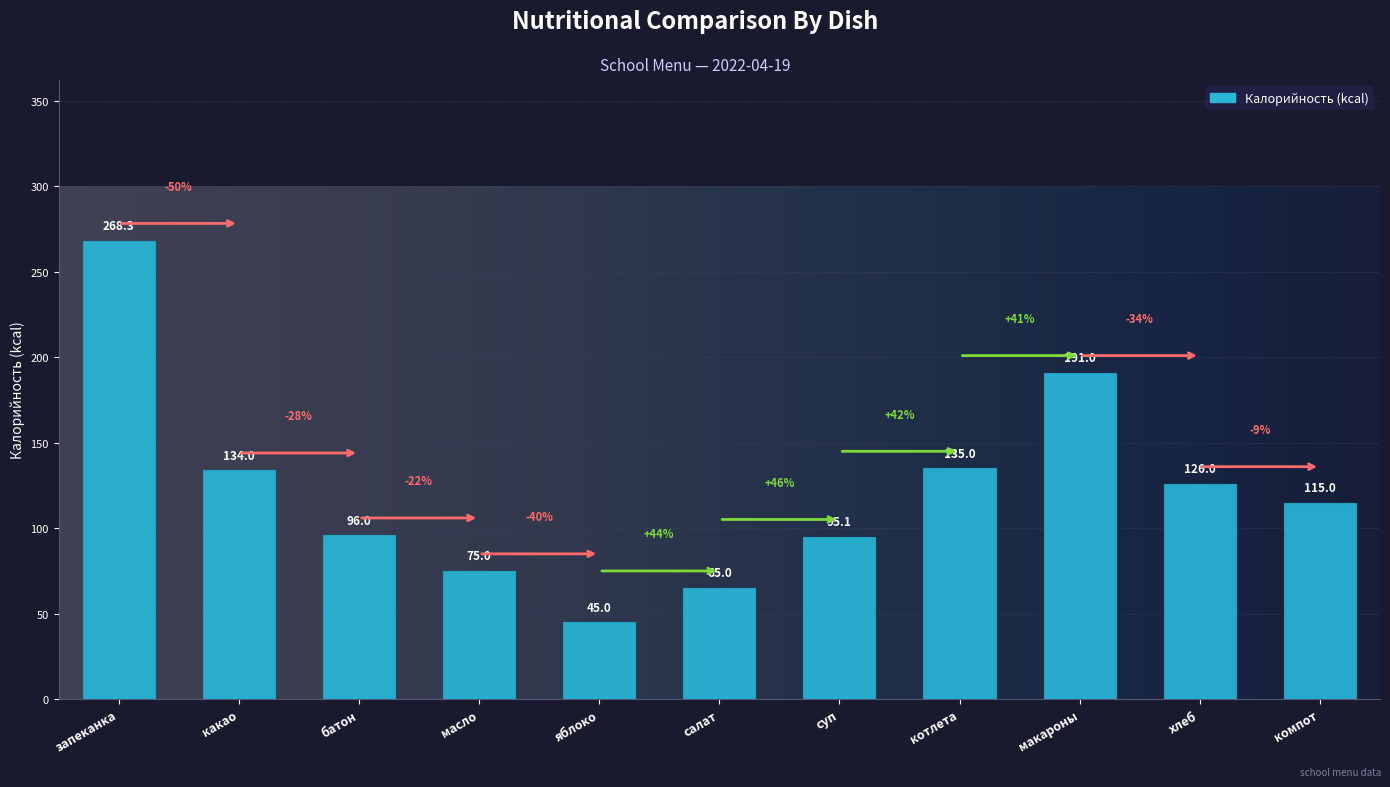

What is the smallest value displayed?

45.0